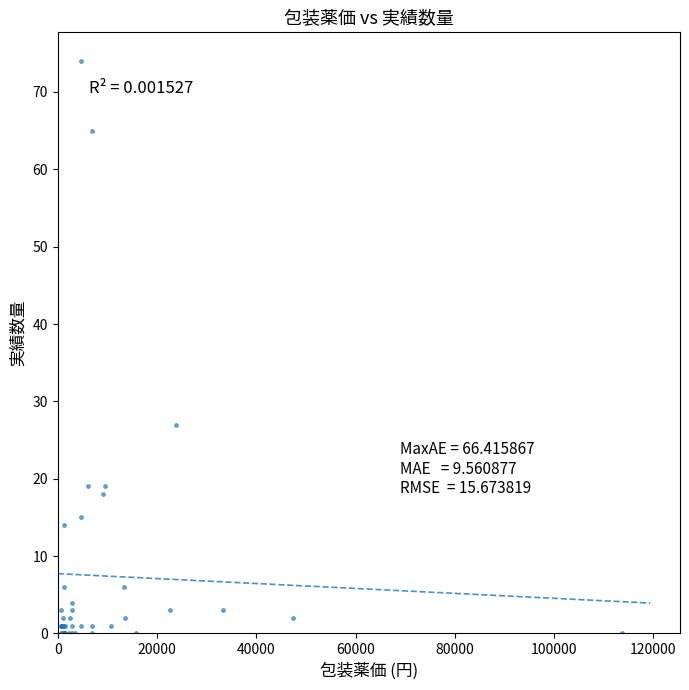

What Y value in the scatter plot is closest to 37?

27